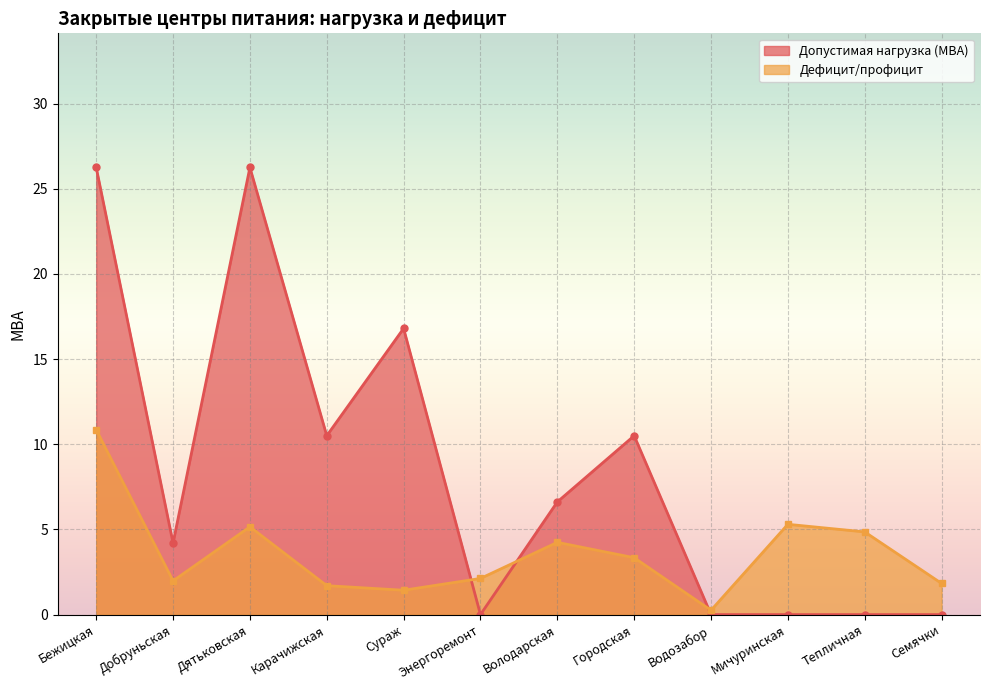

How many interior local peaks does the Допустимая нагрузка (МВА) series have?

3